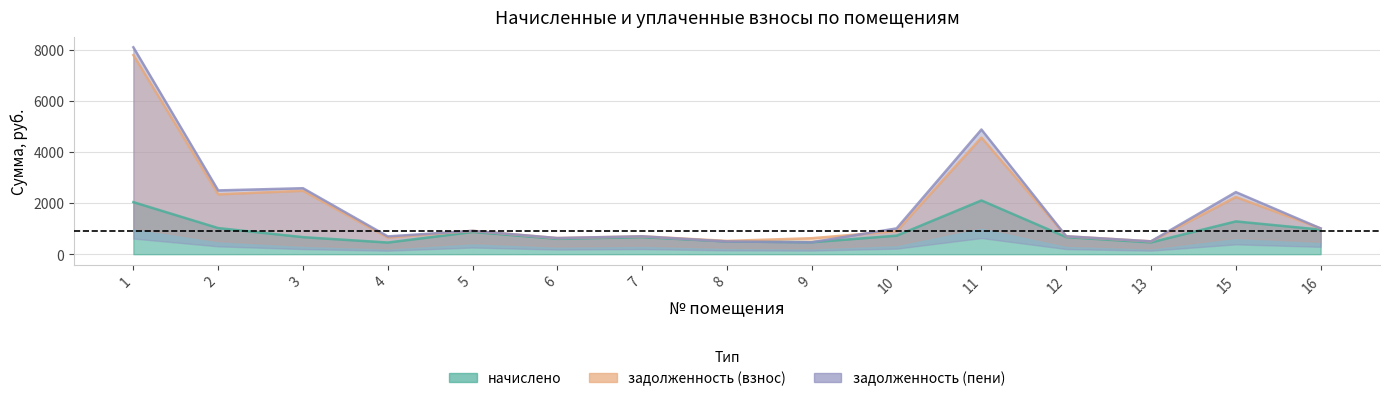

Where does the начислено series first go above 666?

1